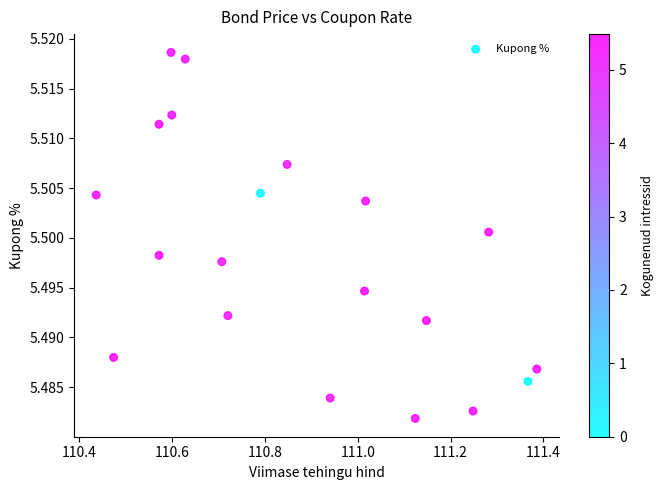

What is the range of X values (max minus min)?

0.9